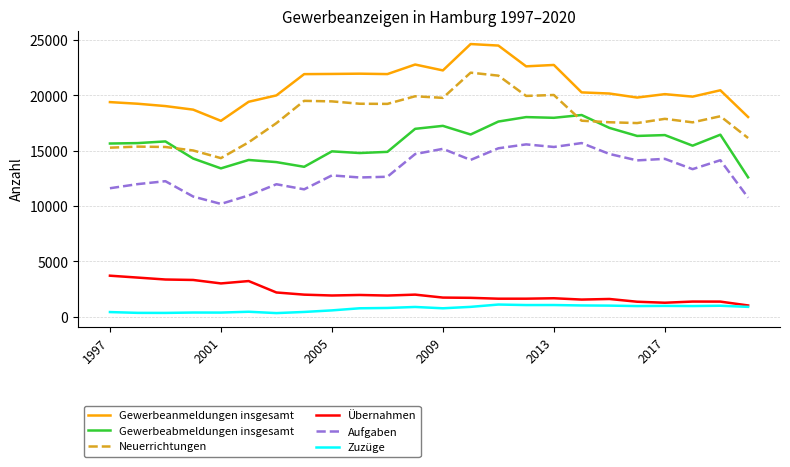

True or false: Gewerbeanmeldungen insgesamt and Gewerbeabmeldungen insgesamt cross at least once.

False